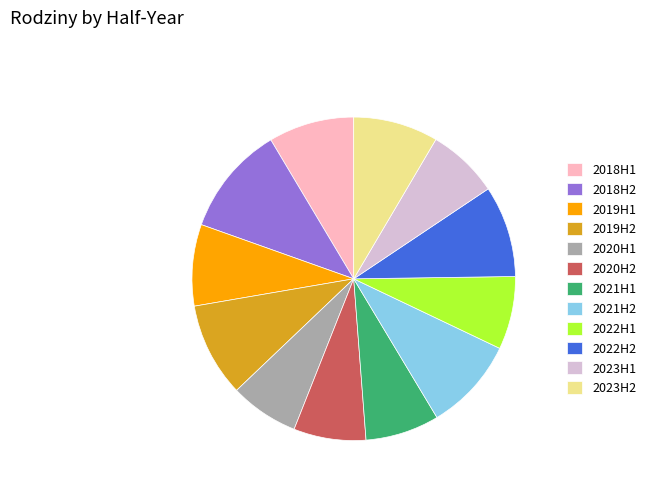

The 2021H2 slice represents 9% of the pie. True or false?

True